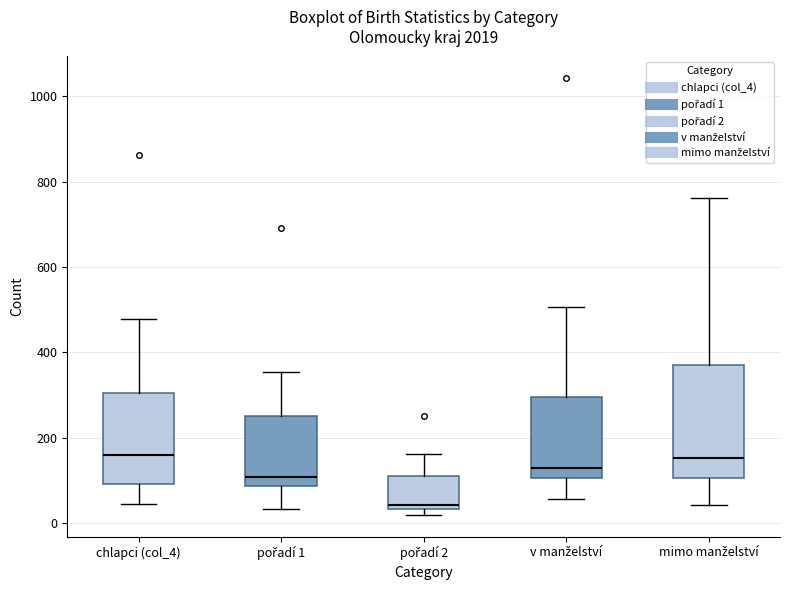

Which box is the tallest, from its lower edge to its upper edge?

mimo manželství